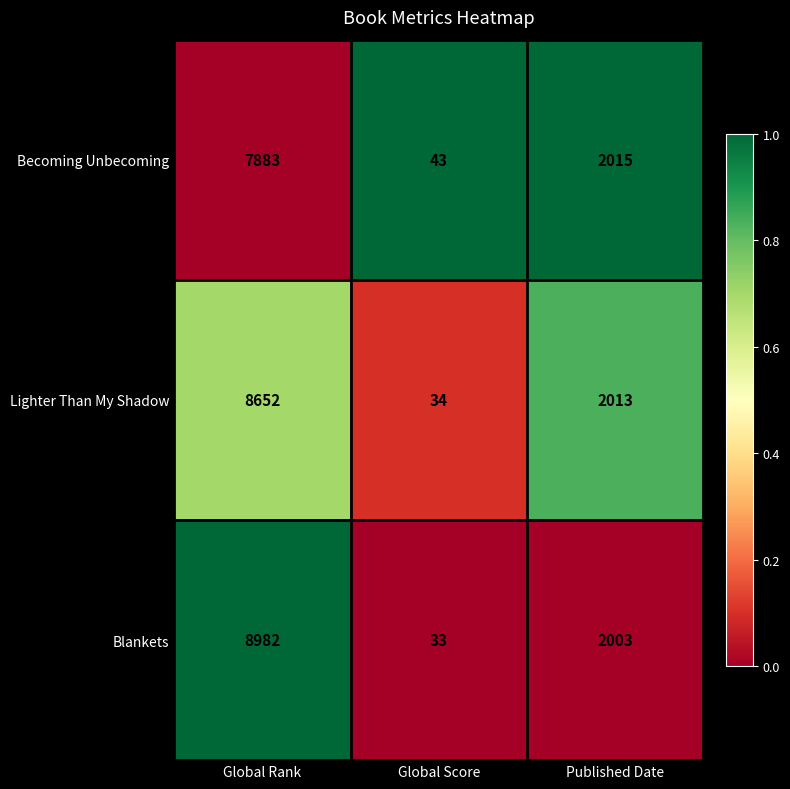

Reading left to right, list all the values displayed in this chart.

Becoming Unbecoming: 7883	43	2015
Lighter Than My Shadow: 8652	34	2013
Blankets: 8982	33	2003